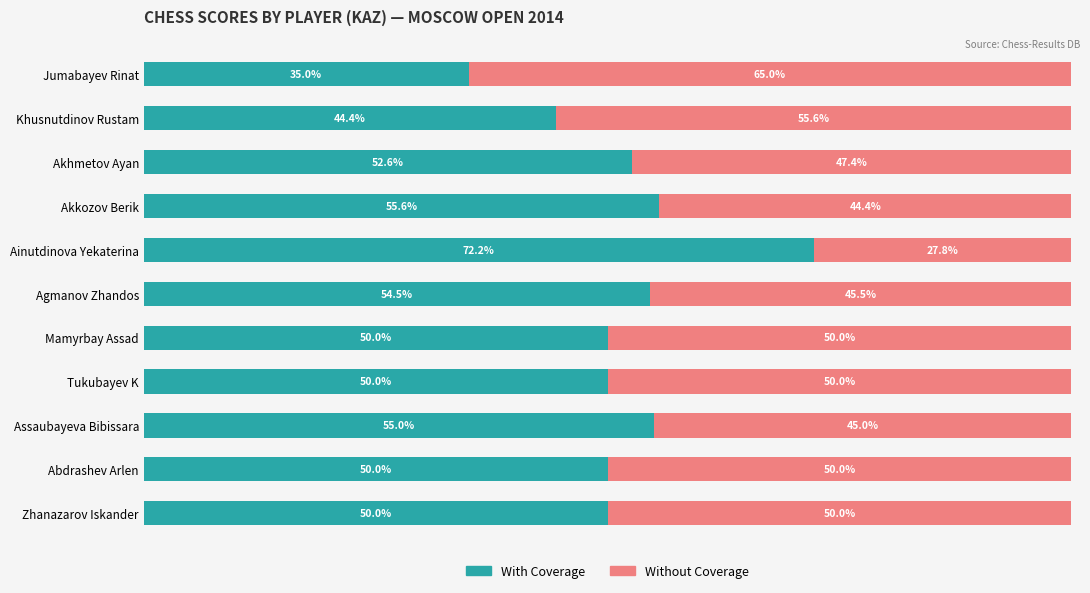

At which label does With Coverage reach its peak?

Ainutdinova Yekaterina